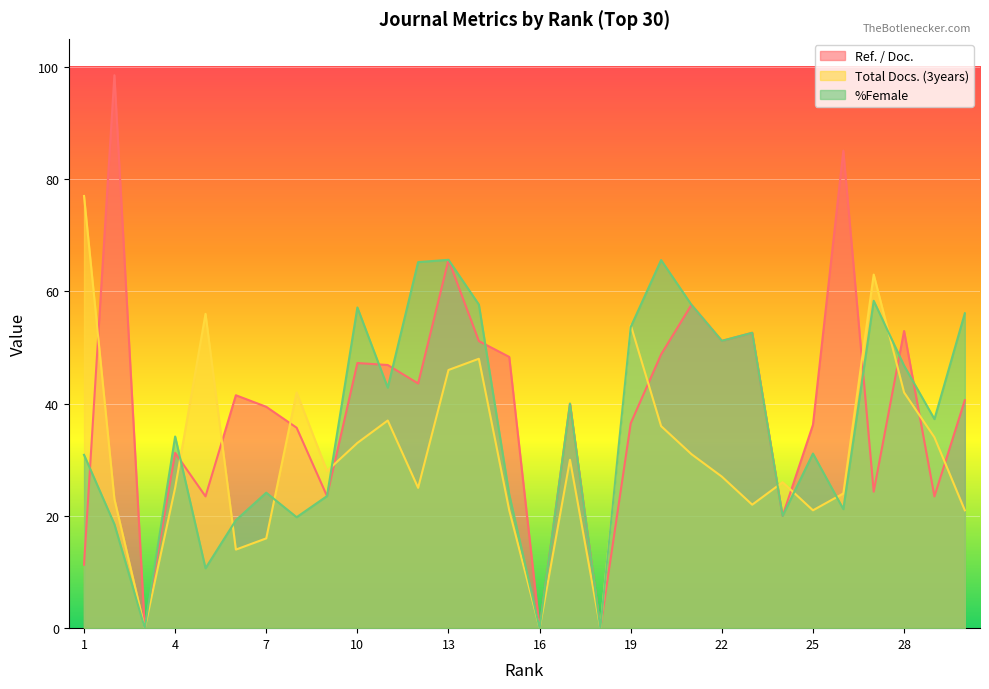

Does the chart display data point markers on the line(s)?

No